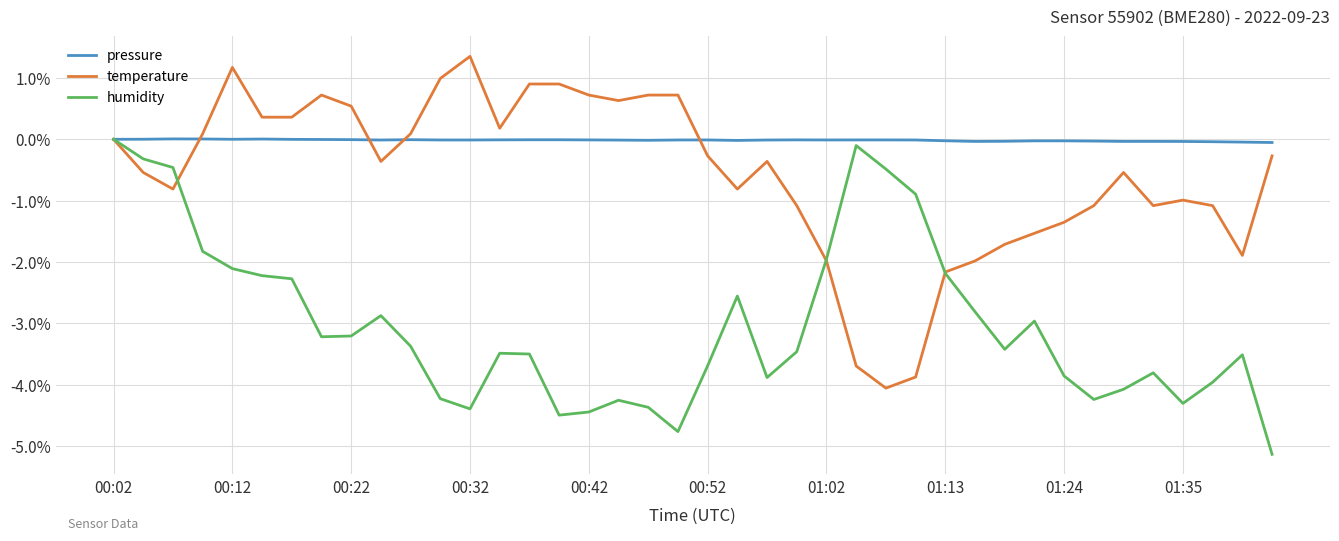

List the series in order of their overall mean, lowest first.

humidity, temperature, pressure